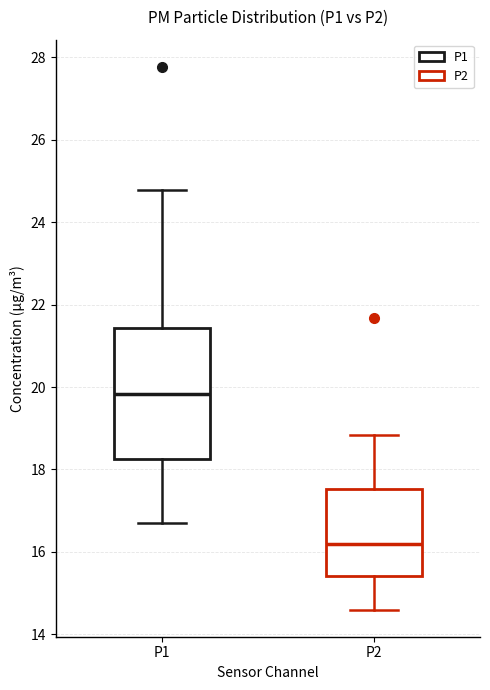

Reading left to right, transcribe this box plot: for each box, give where its median line is, the range the box spans, and where its two whiskers end, as read against the y-axis. The values are not printed on the chart, so give them approximately, as read against the axis.

P1: median 19.8, box 18.2 to 21.4, whiskers 16.8 to 24.8
P2: median 16.2, box 15.4 to 17.6, whiskers 14.6 to 18.8